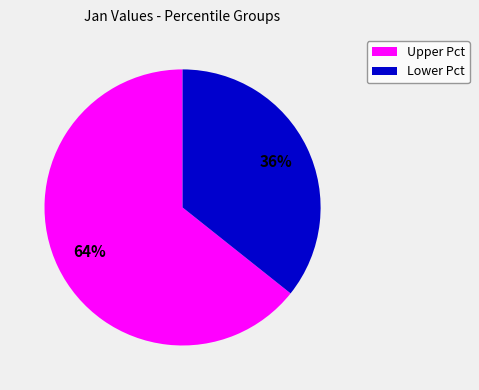

Is there any slice that represents more than half of the pie?

Yes